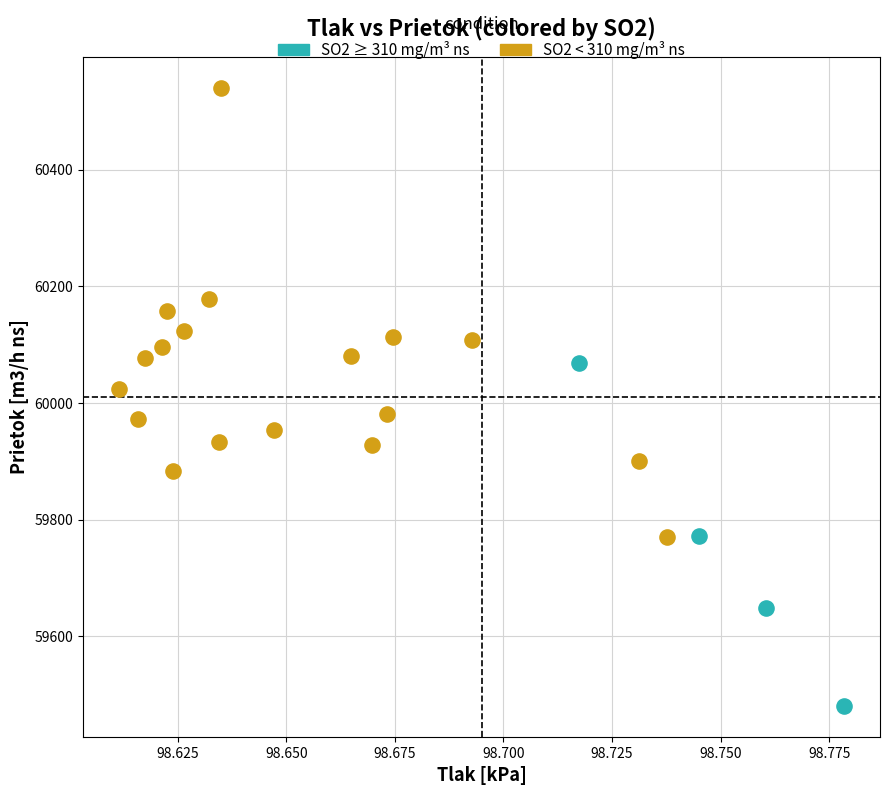

Which series contains the lowest Y value?

SO2 ≥ 310 mg/m³ ns